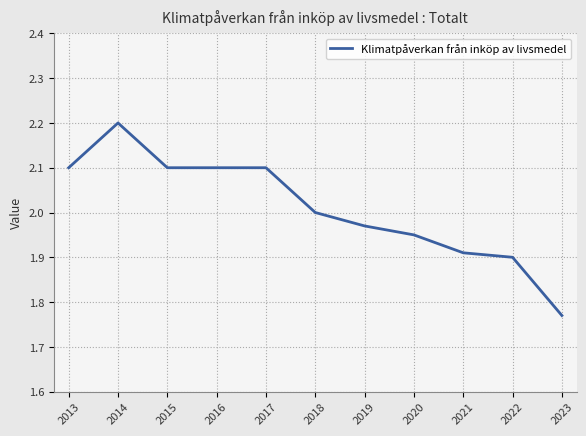

What is the maximum value shown in the chart?

2.2